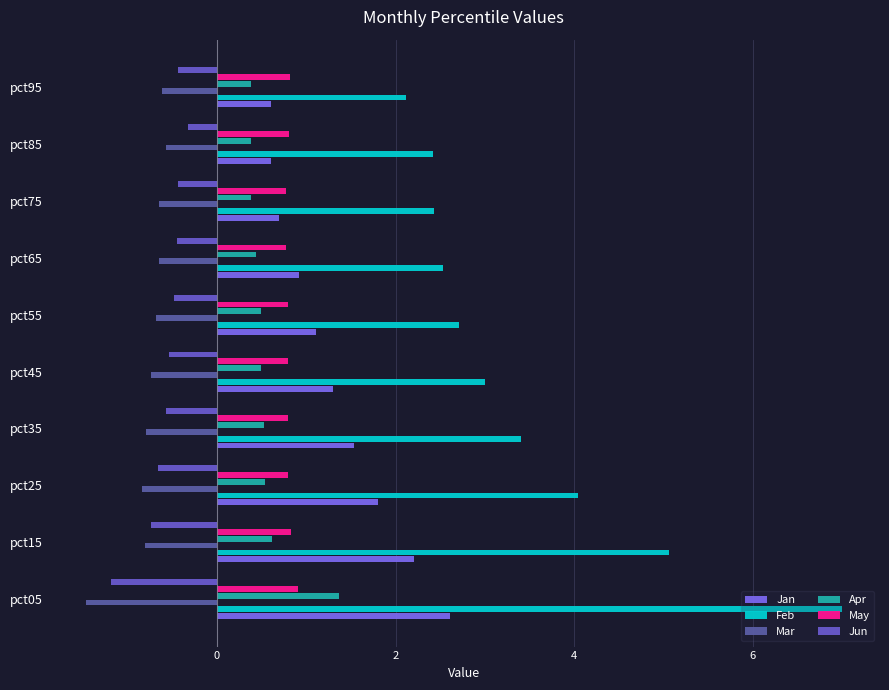

Count the number of categories in the chart.

10